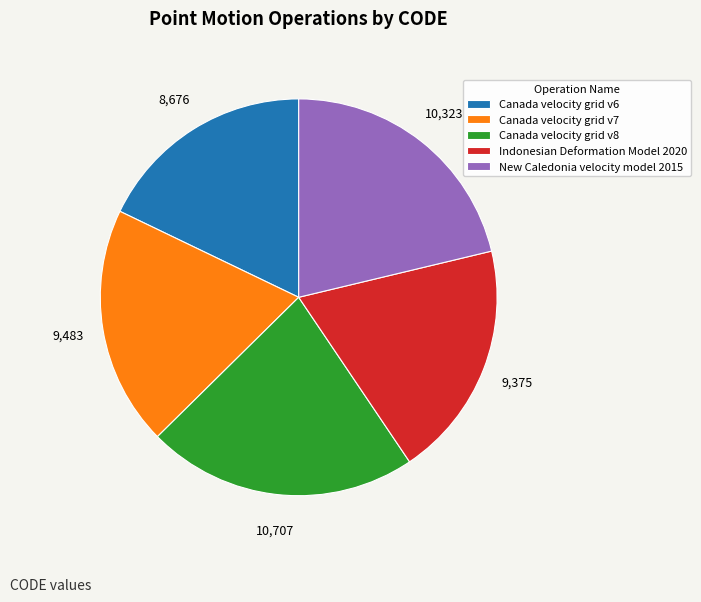

Do Canada velocity grid v7 and Indonesian Deformation Model 2020 together represent more than half of the pie?

No